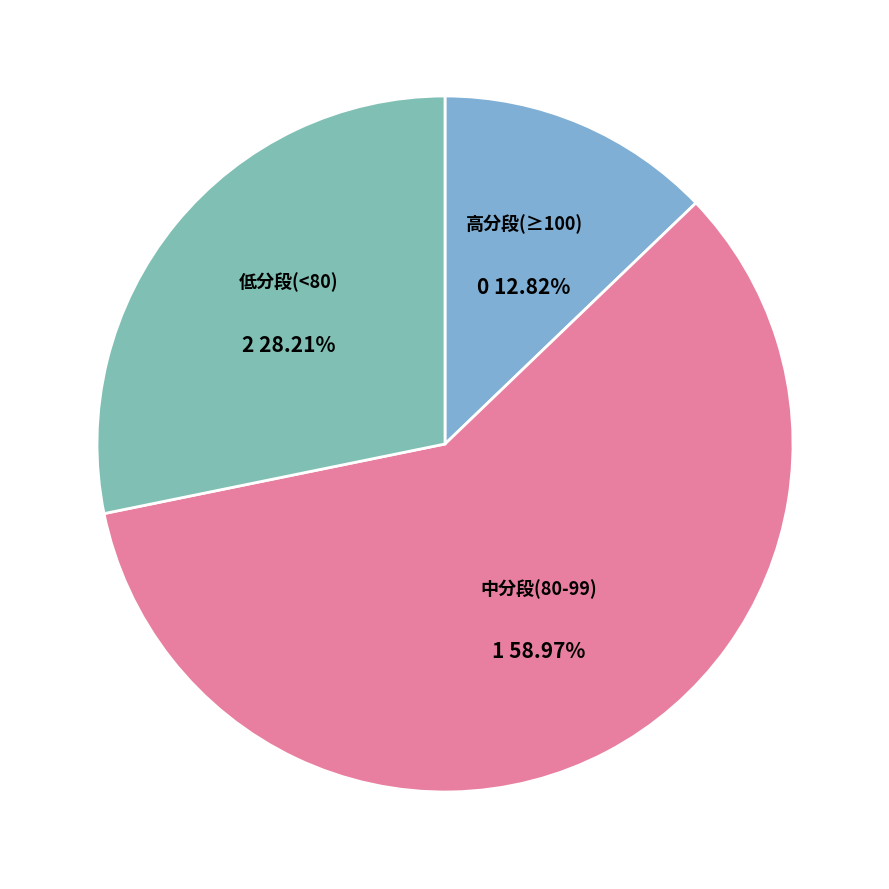

Is there a majority slice in this chart?

Yes